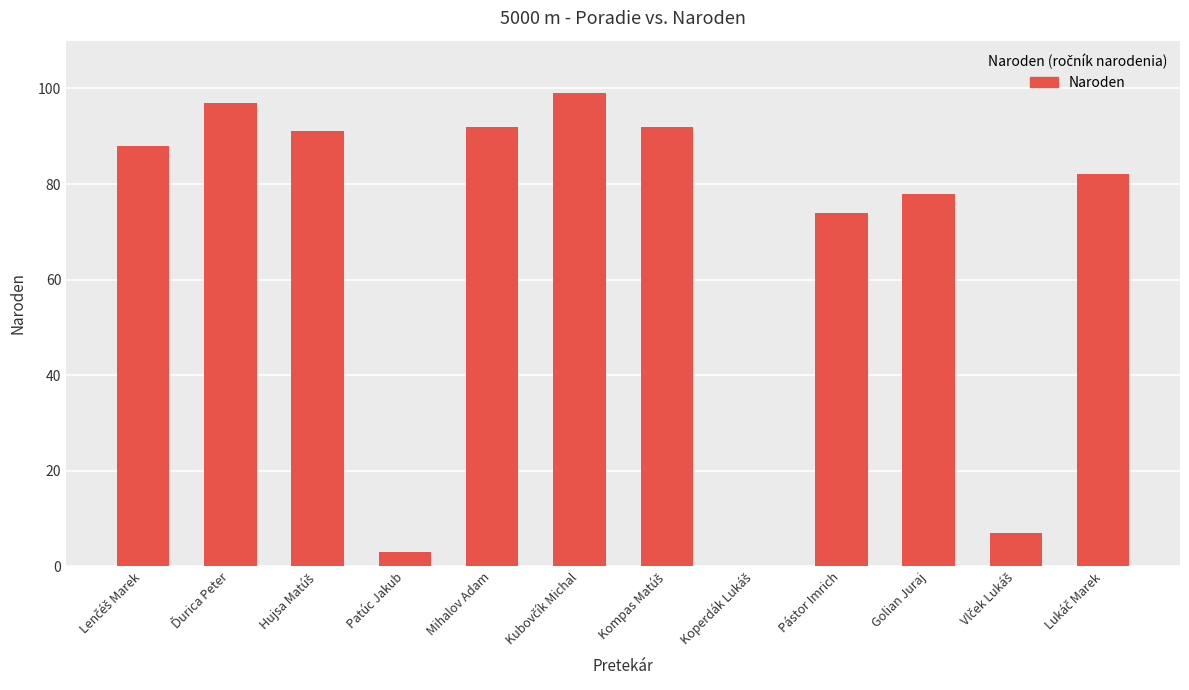

What is the sum of all values?

803